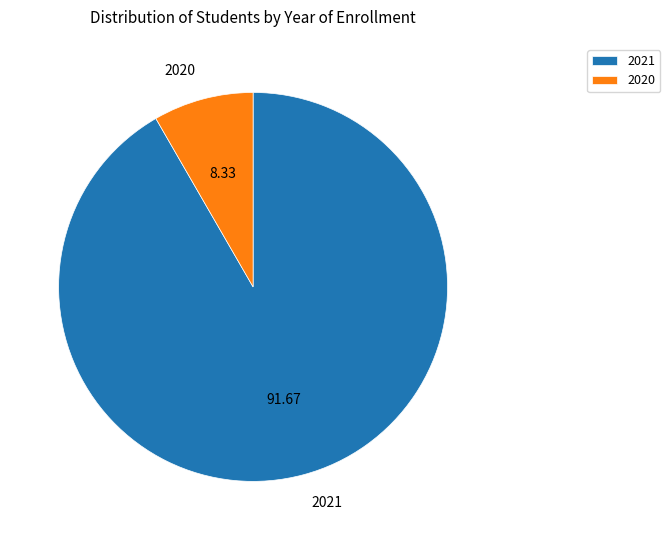

How many segments does this pie chart have?

2